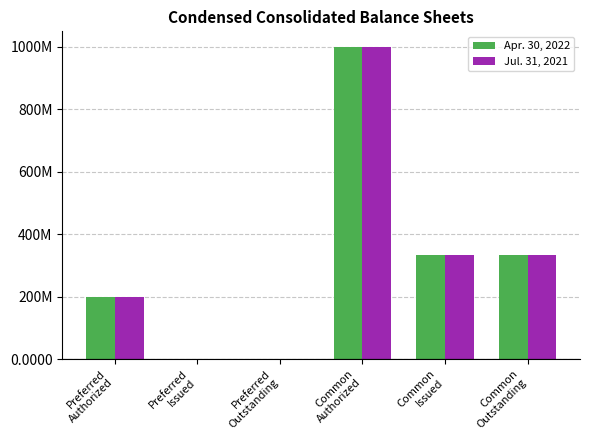

At which category is the sum across all series the highest?

Common
Authorized